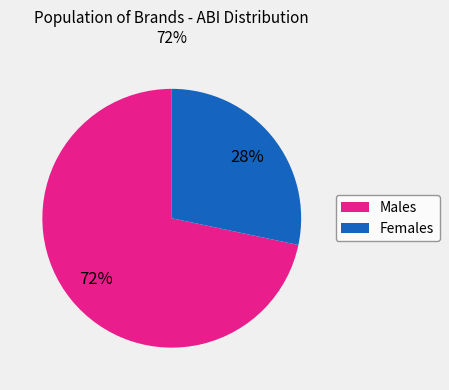

Is there any slice that represents more than half of the pie?

Yes